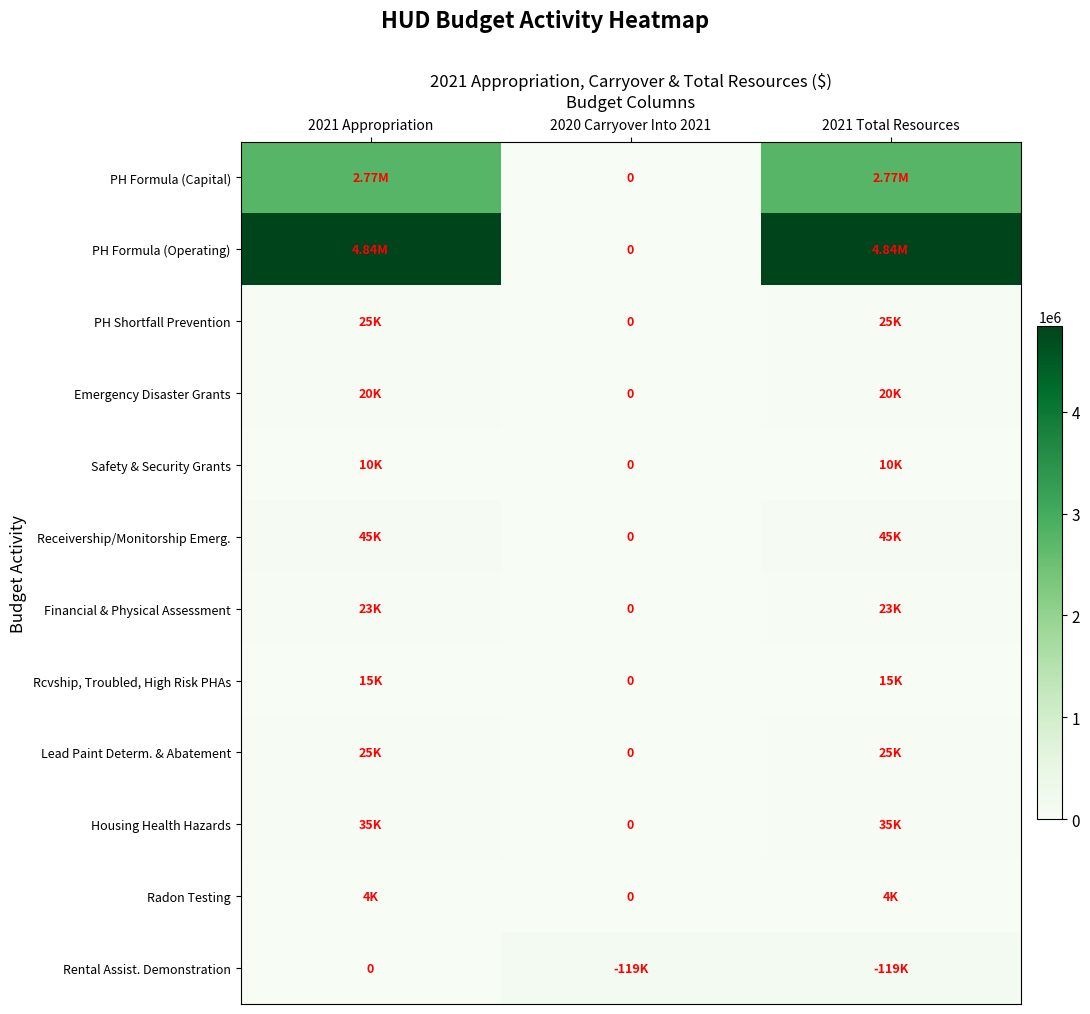

List the series in order of their peak value, highest first.

PH Formula (Operating), PH Formula (Capital), Rental Assist. Demonstration, Receivership/Monitorship Emerg., Housing Health Hazards, PH Shortfall Prevention, Lead Paint Determ. & Abatement, Financial & Physical Assessment, Emergency Disaster Grants, Rcvship, Troubled, High Risk PHAs, Safety & Security Grants, Radon Testing